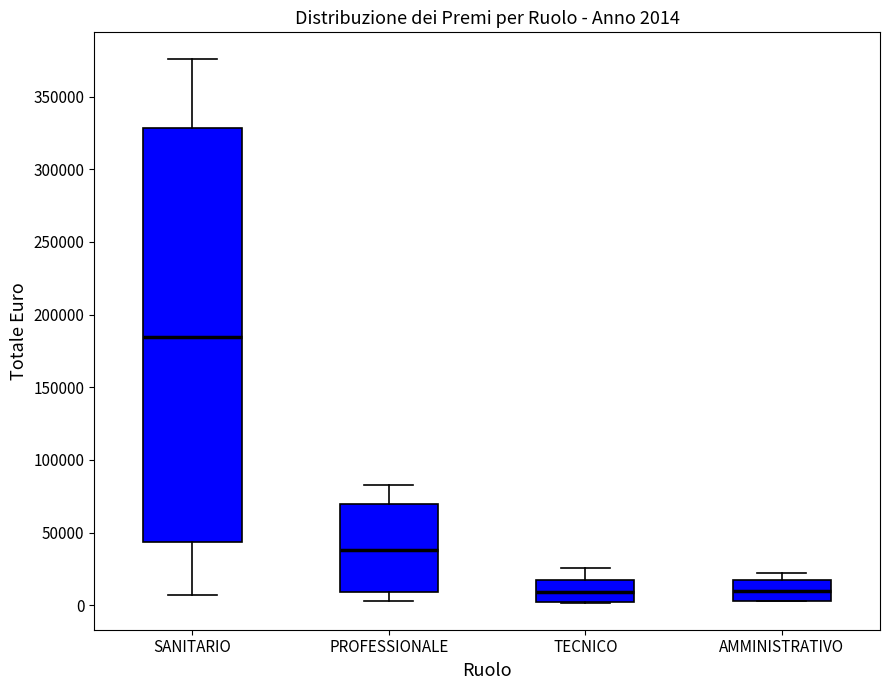

Which box is the tallest, from its lower edge to its upper edge?

SANITARIO